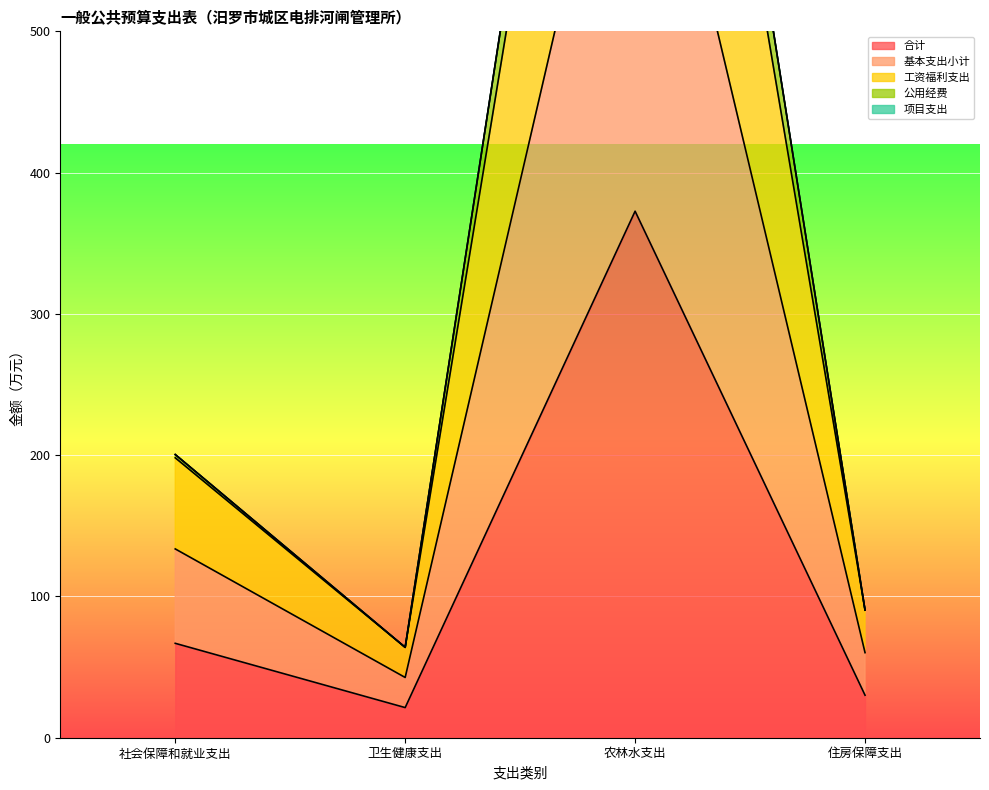

Which series has the largest range (max minus min)?

公用经费